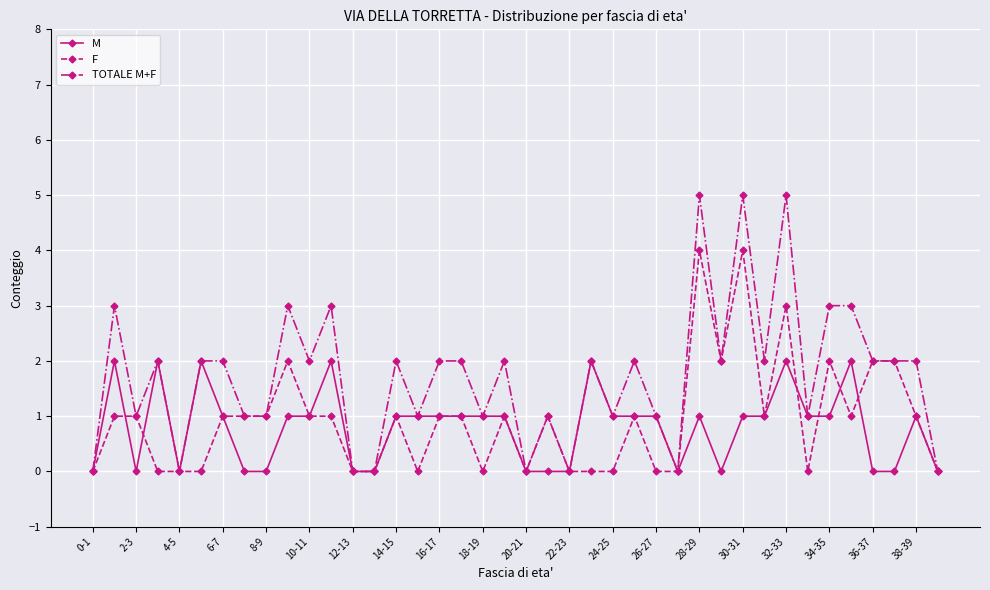

Which series has the widest spread of values?

TOTALE M+F